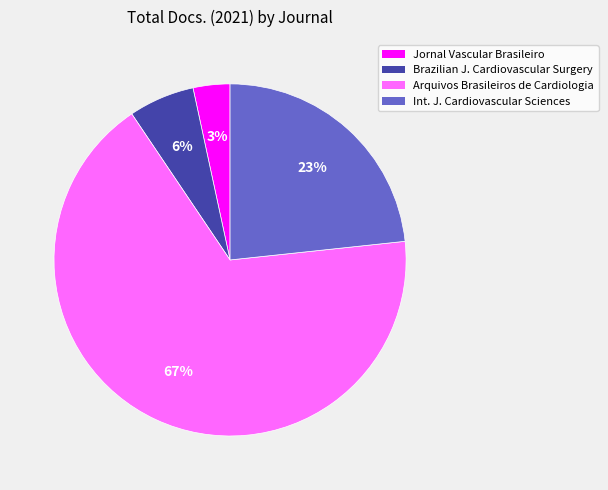

Is there any slice that represents more than half of the pie?

Yes